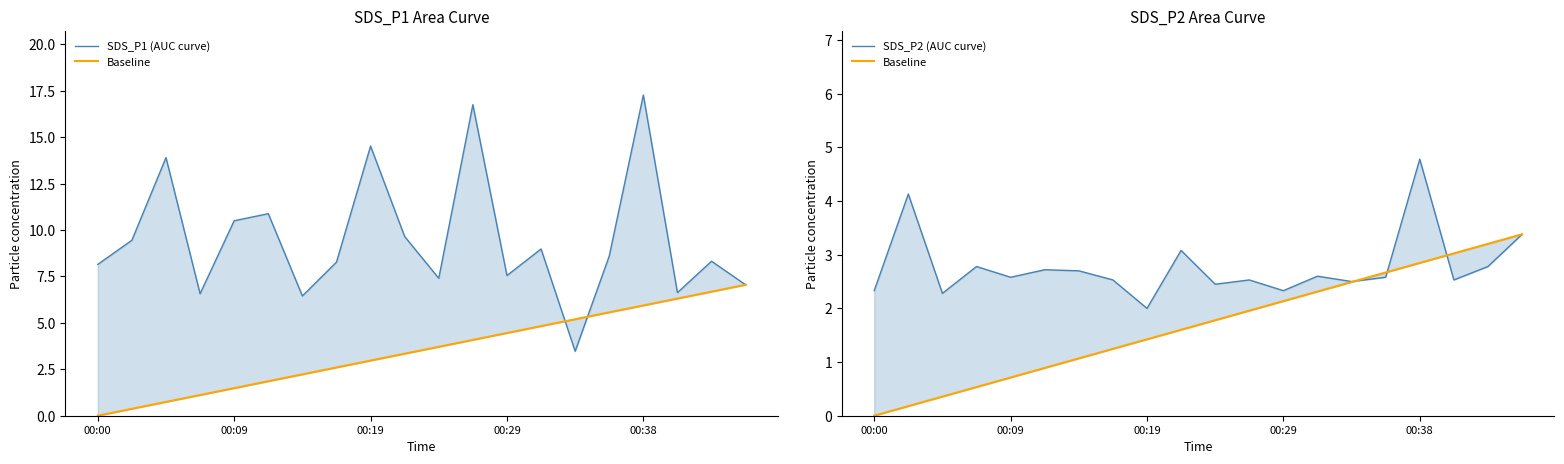

Reading right to left, extract all data points from this chart.

SDS_P1 (AUC curve): 7.0	8.3	6.6	17.3	8.6	3.5	9.0	7.5	16.8	7.4	9.7	14.5	8.3	6.5	10.9	10.5	6.6	13.9	9.4	8.2
Baseline: 3.4	3.2	3.0	2.8	2.7	2.5	2.3	2.1	2.0	1.8	1.6	1.4	1.2	1.1	0.9	0.7	0.5	0.4	0.2	0.0
SDS_P2 (AUC curve): 3.4	2.8	2.5	4.8	2.6	2.5	2.6	2.3	2.5	2.5	3.1	2.0	2.5	2.7	2.7	2.6	2.8	2.3	4.1	2.3